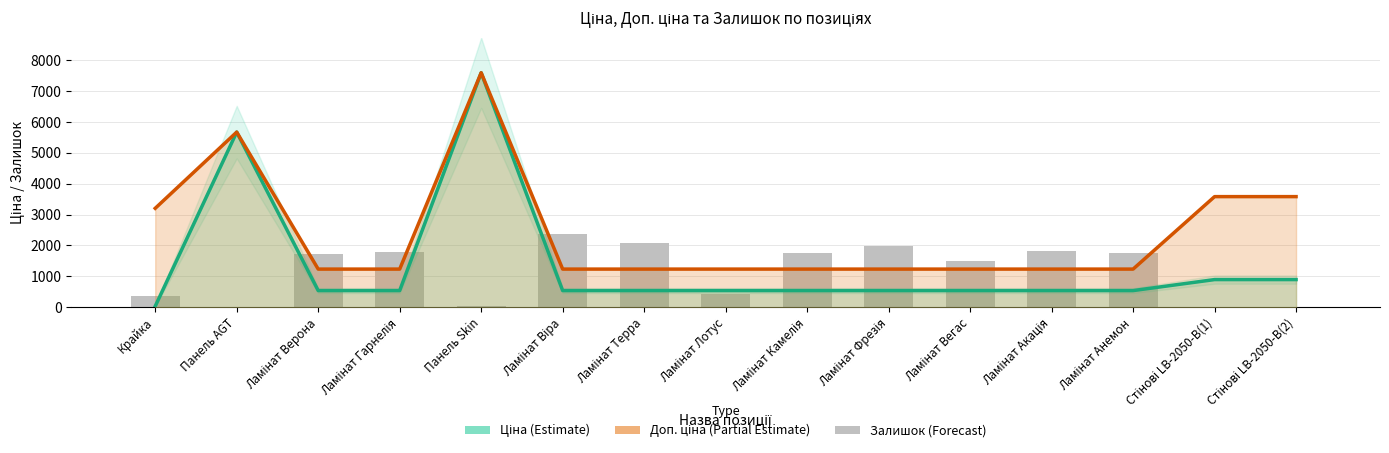

Which category has the highest value in the Доп. ціна (Partial Estimate) series?

Панель Skin